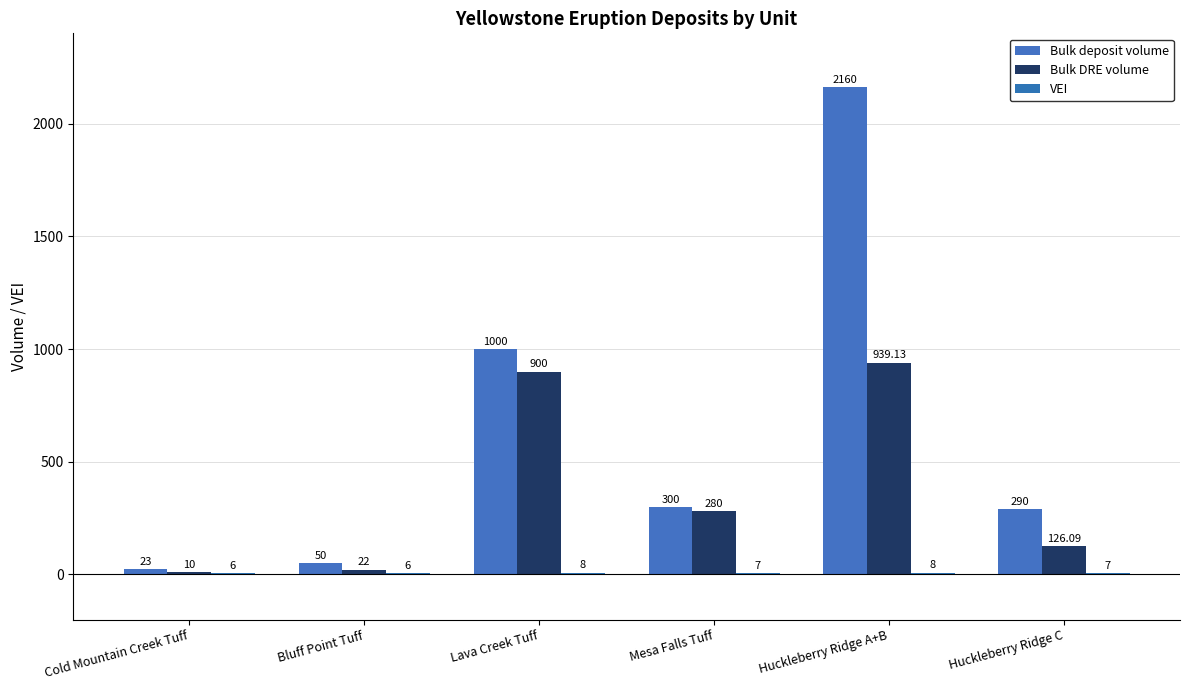

At which category is the sum across all series the highest?

Huckleberry Ridge A+B